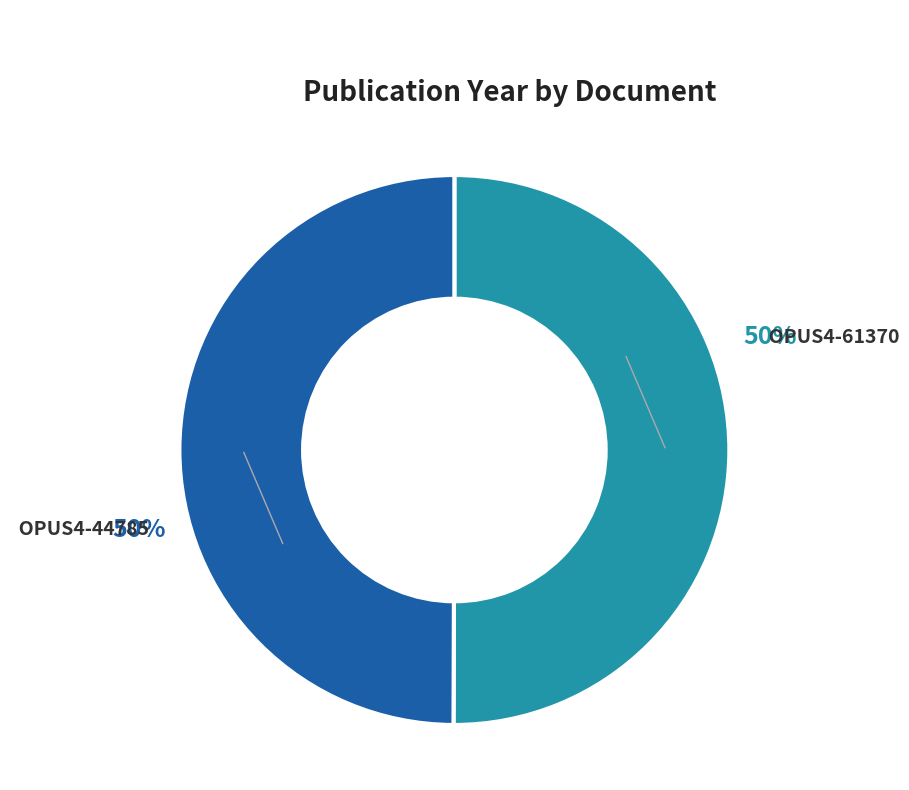

To the nearest percent, what is the average slice percentage?

50%